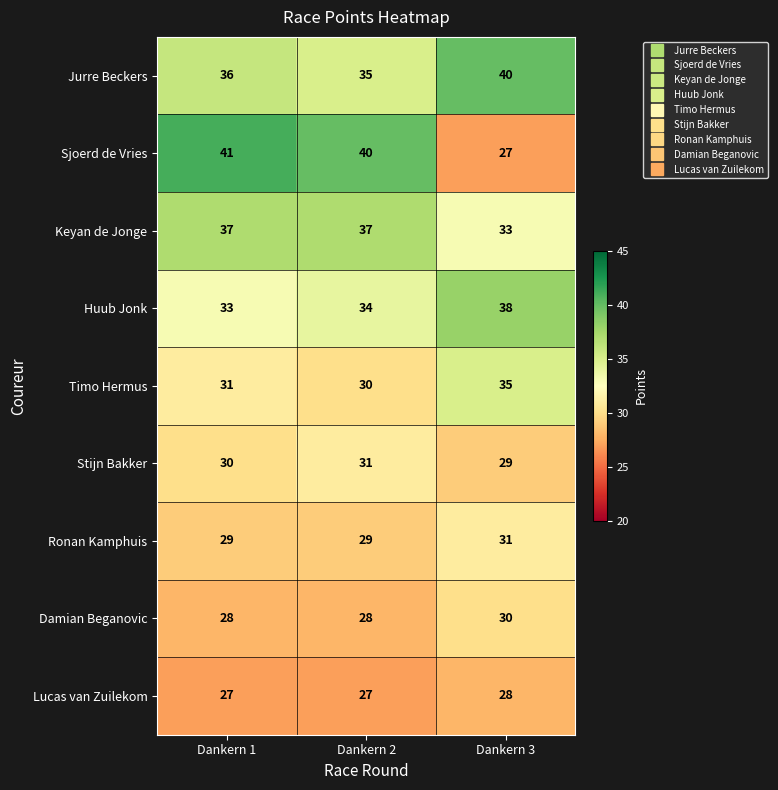

What is the spread (max minus min) of values at Dankern 2?

13